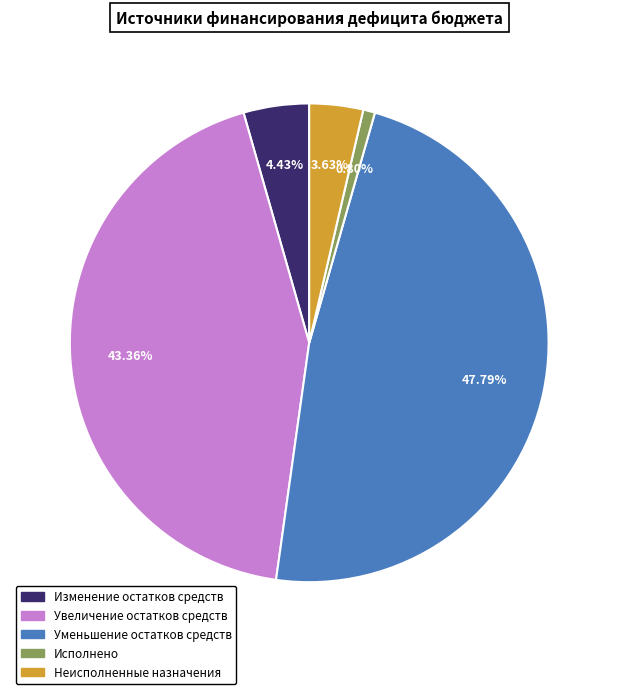

Is it true that Неисполненные назначения is 4% of the pie?

True